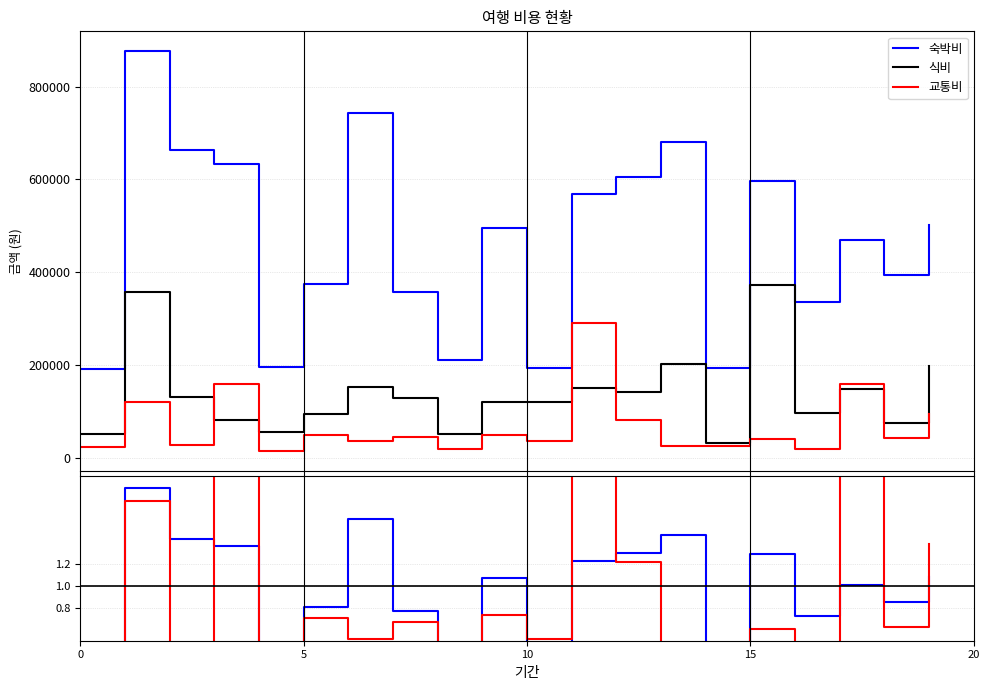

True or false: 숙박비 and 교통비 cross at least once.

False